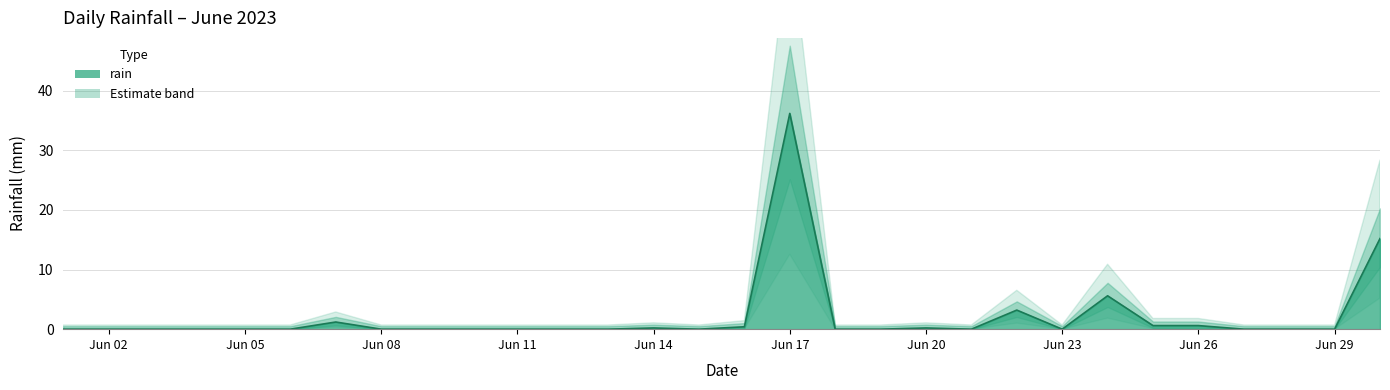

Reading left to right, extract all data points from this chart.

0.0	0.0	0.0	0.0	0.0	0.0	1.2	0.0	0.0	0.0	0.0	0.0	0.0	0.2	0.0	0.4	36.2	0.0	0.0	0.2	0.0	3.2	0.0	5.6	0.6	0.6	0.0	0.0	0.0	15.2